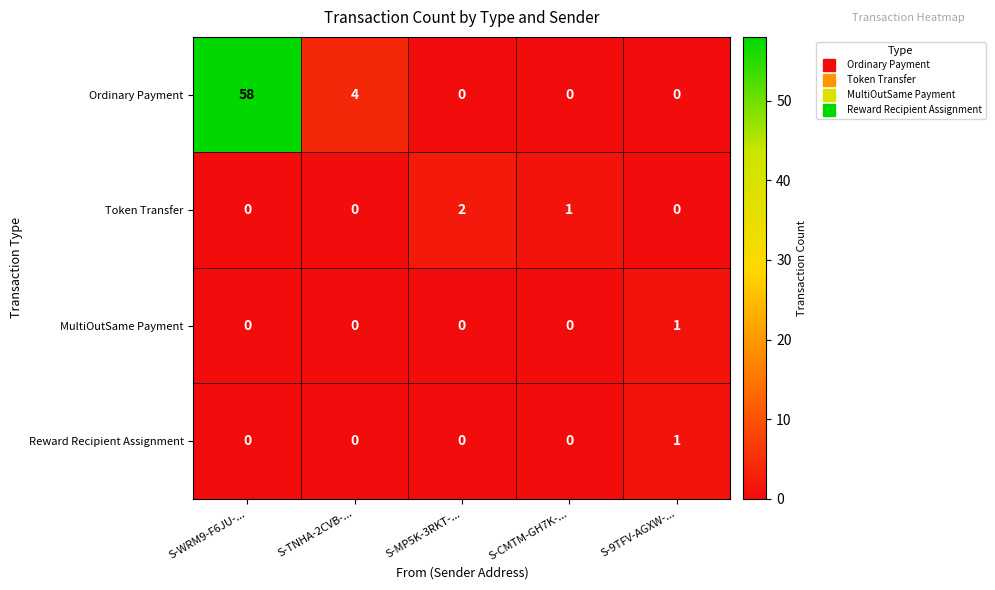

Which series has the largest total across all categories?

Ordinary Payment